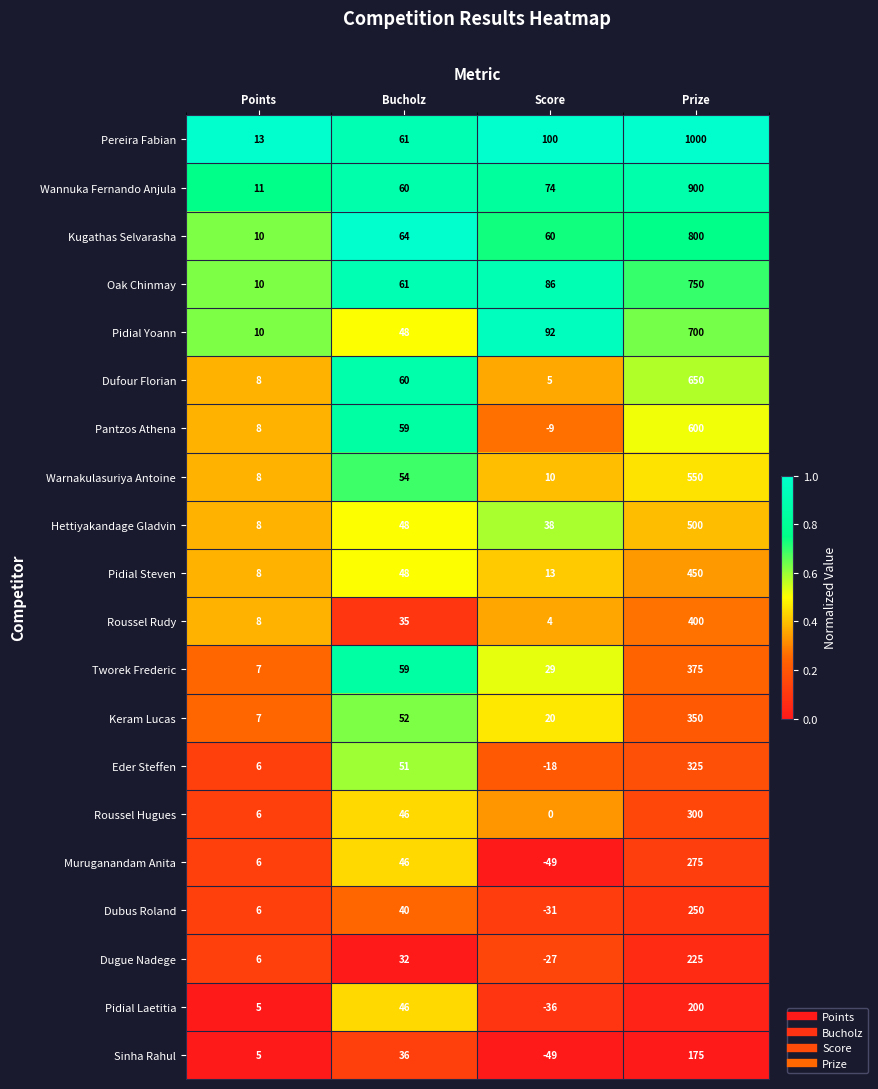

Is it true that Pereira Fabian equals 33 at Bucholz?

False